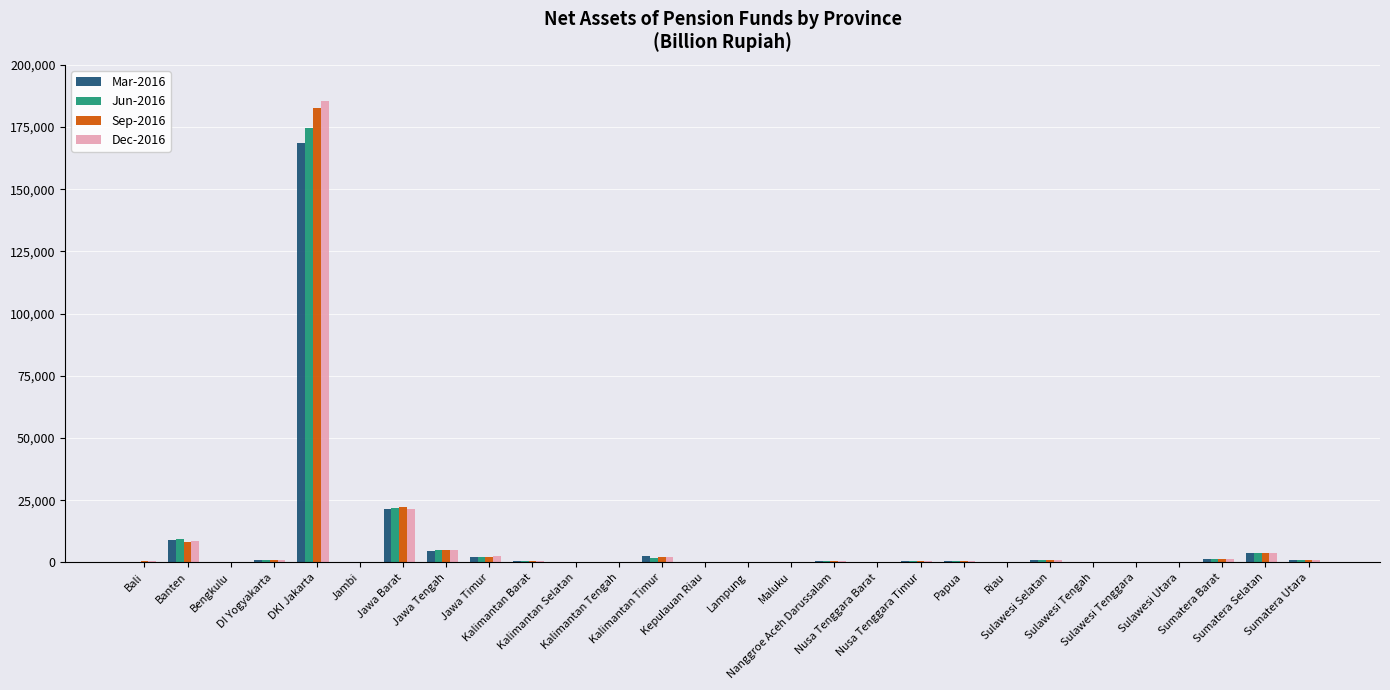

What is the sum of all Dec-2016 values?

236583.8